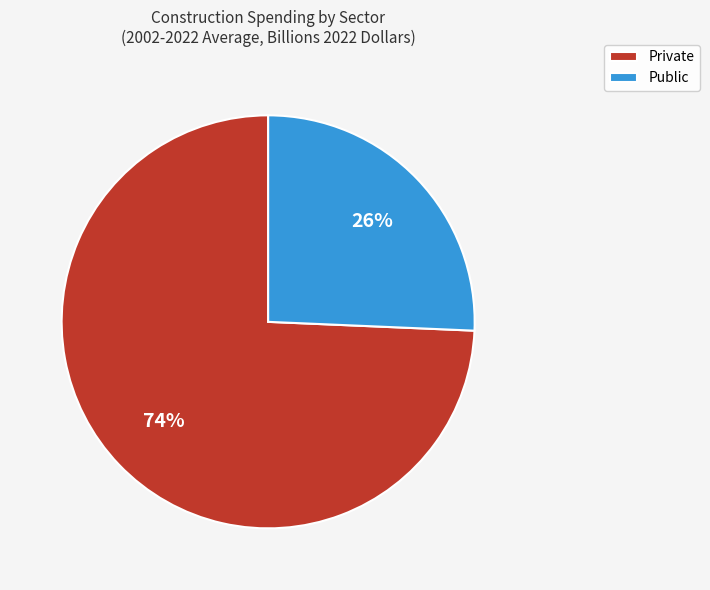

To the nearest percent, what is the combined percentage of Public and Private?

100%